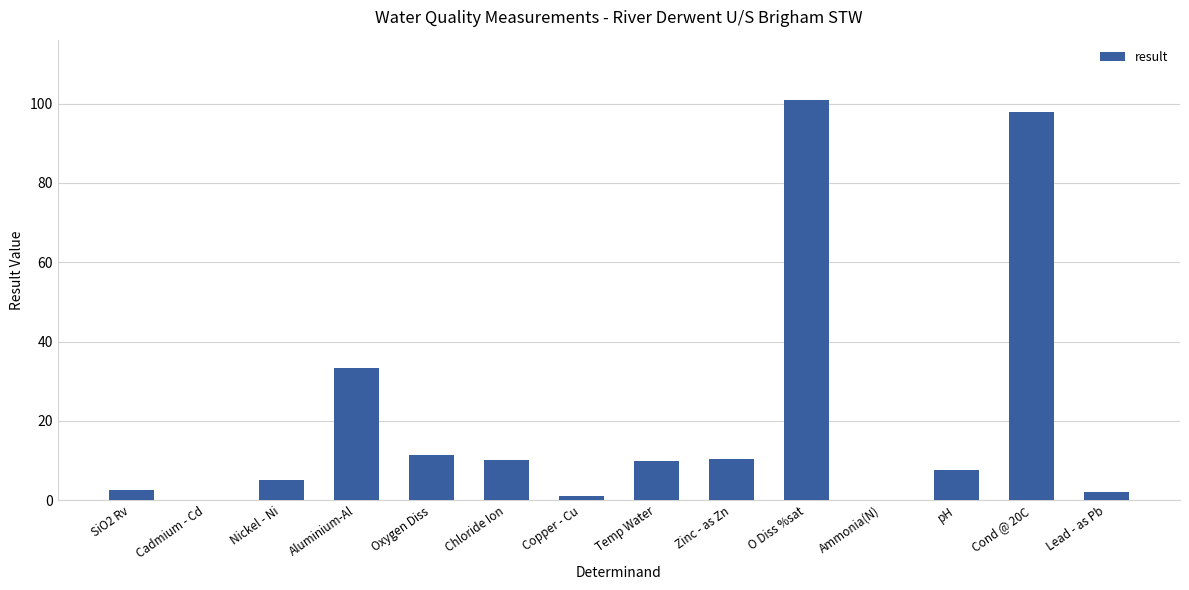

What is the maximum value shown in the chart?

101.0